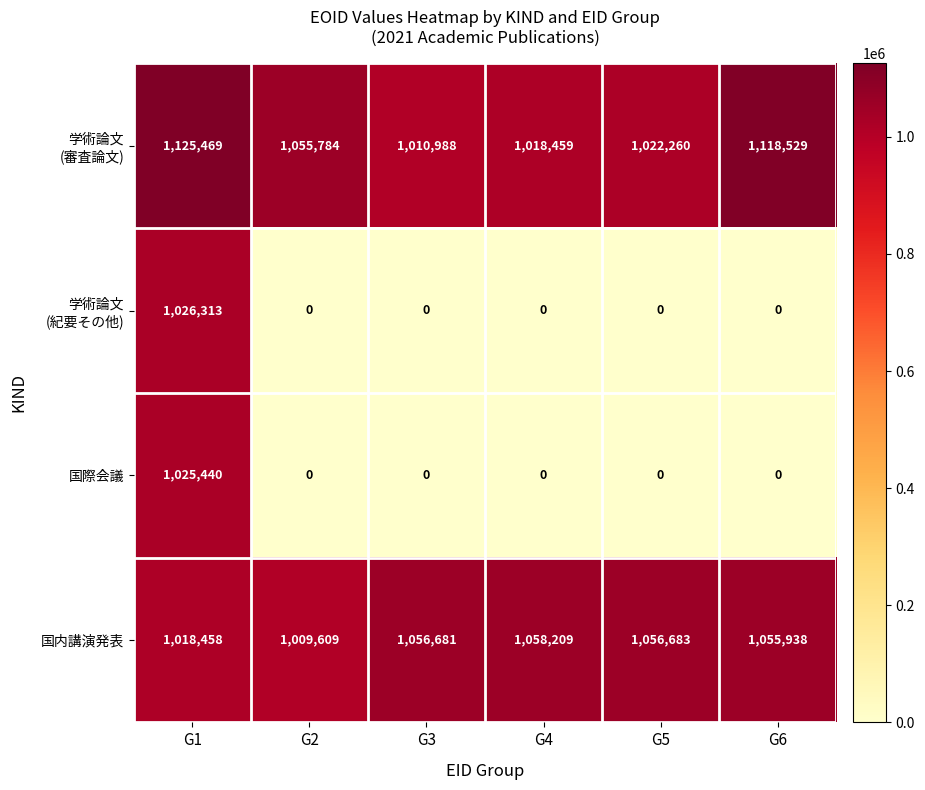

What is the difference between the highest and lowest values at G4?

1058209